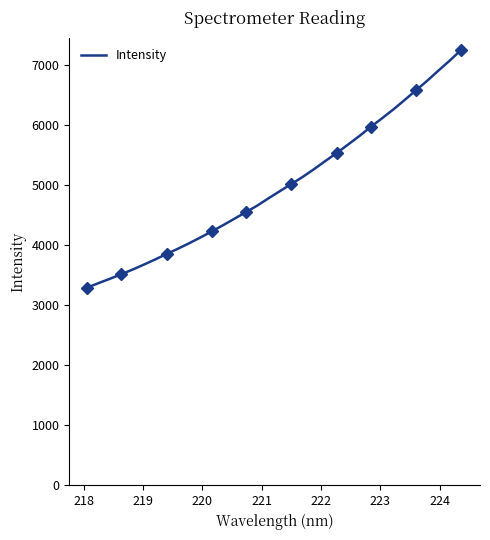

What is the lowest value of the Intensity series?

3289.9